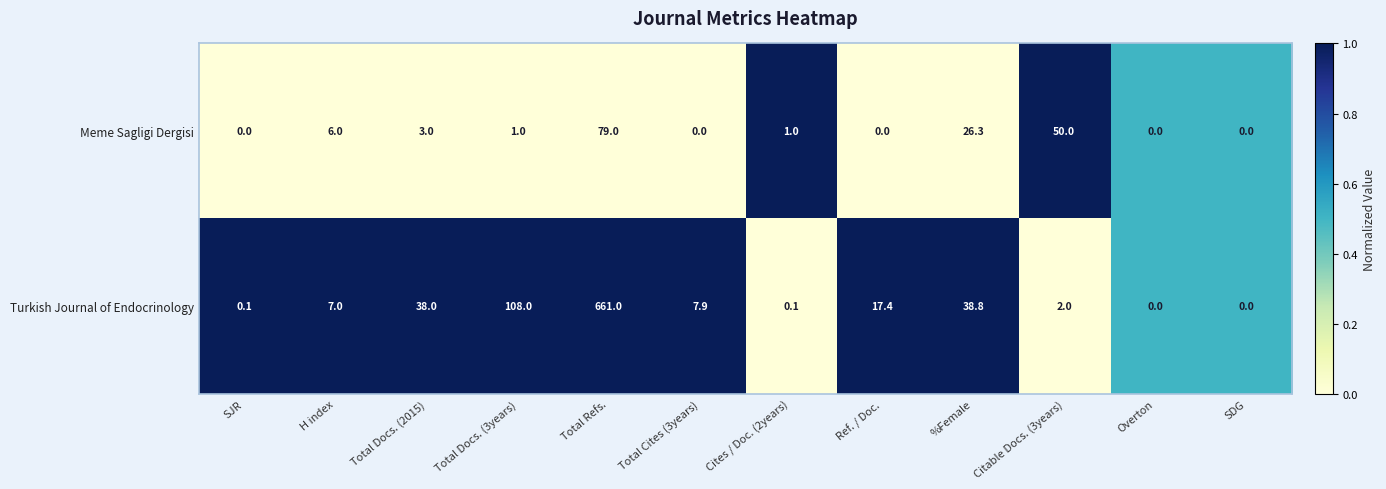

Count the number of categories in the chart.

12